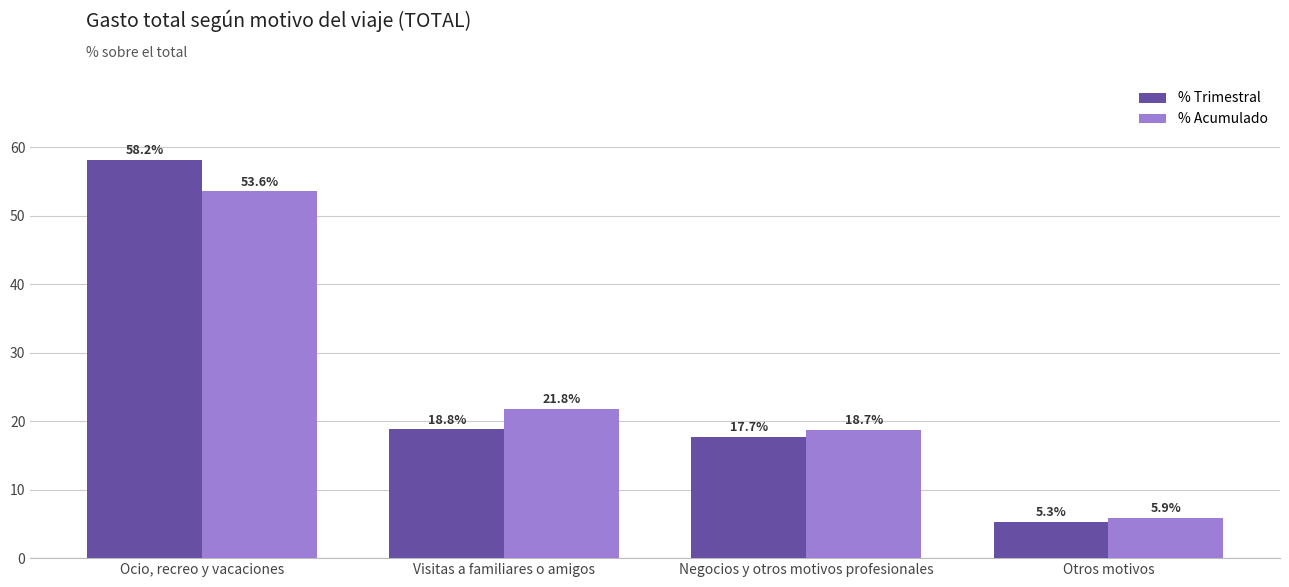

Does the chart contain any negative values?

No